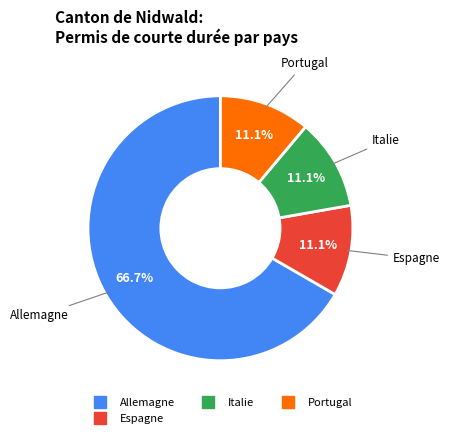

Does any single category account for the majority?

Yes